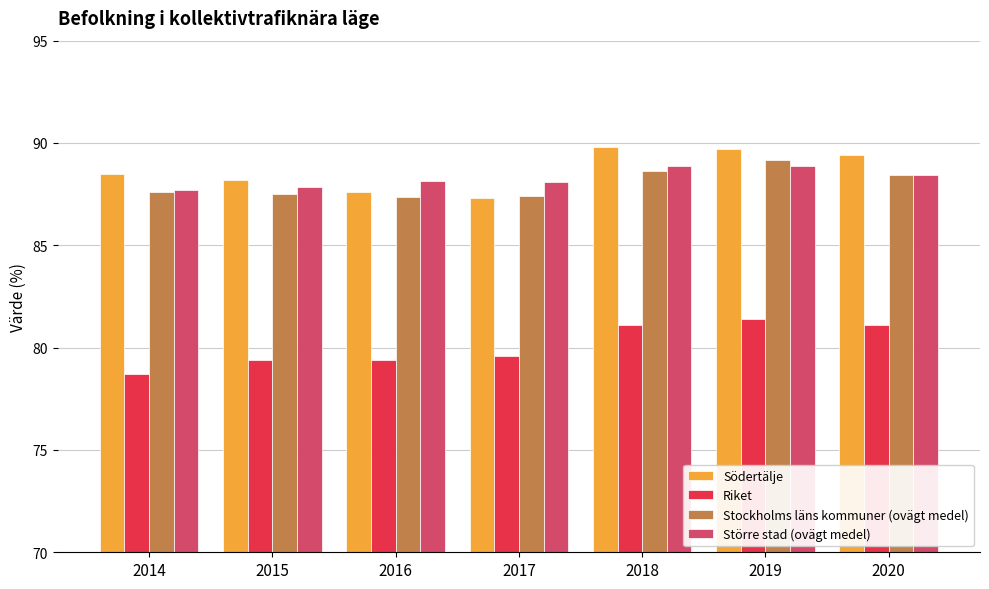

Count the number of categories in the chart.

7